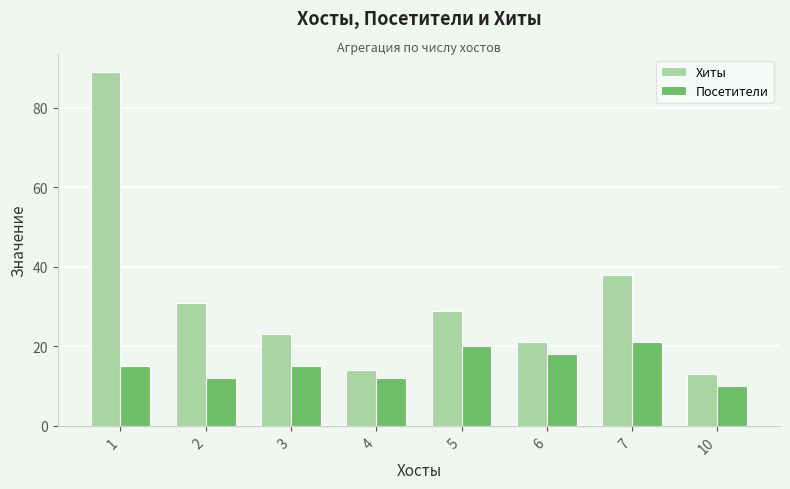

What is the value of the Посетители bar at the 6th from the left?

18